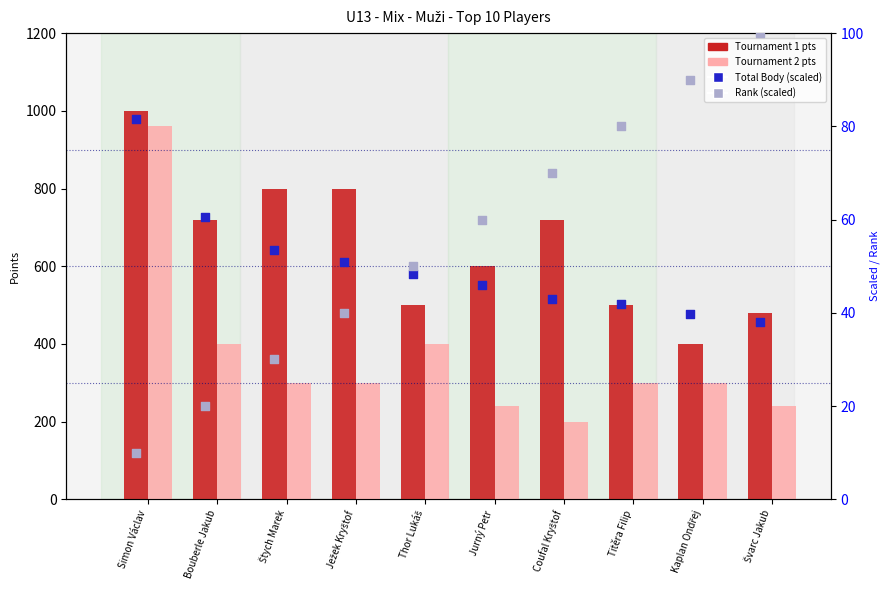

At how many categories does at least one series exceed 281?

10